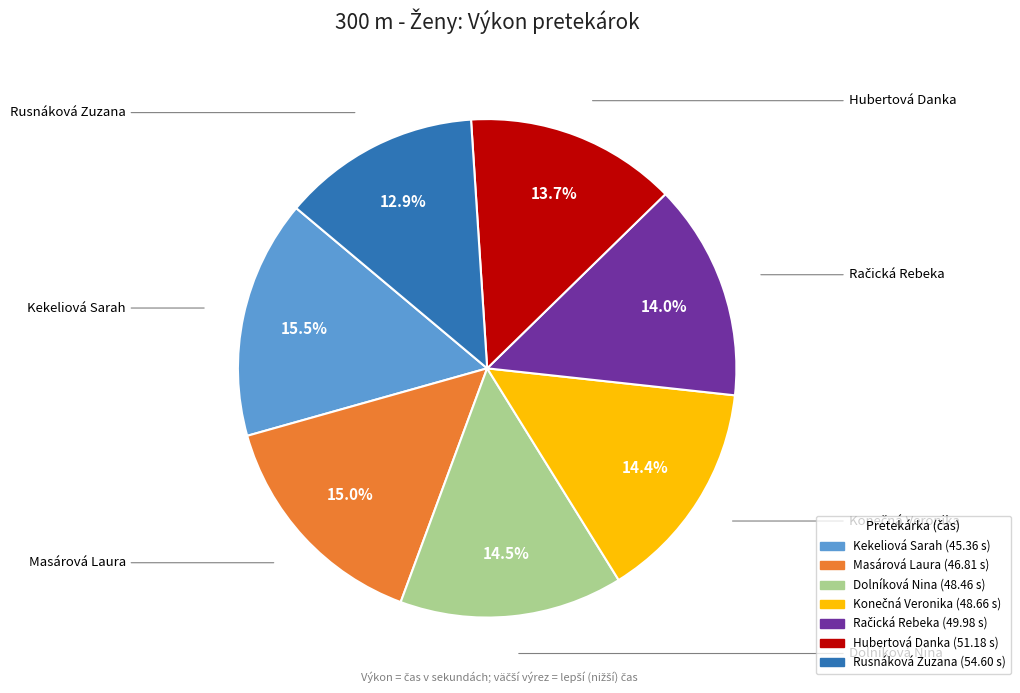

To the nearest percent, what is the difference between the largest and smallest slice percentages?

3%